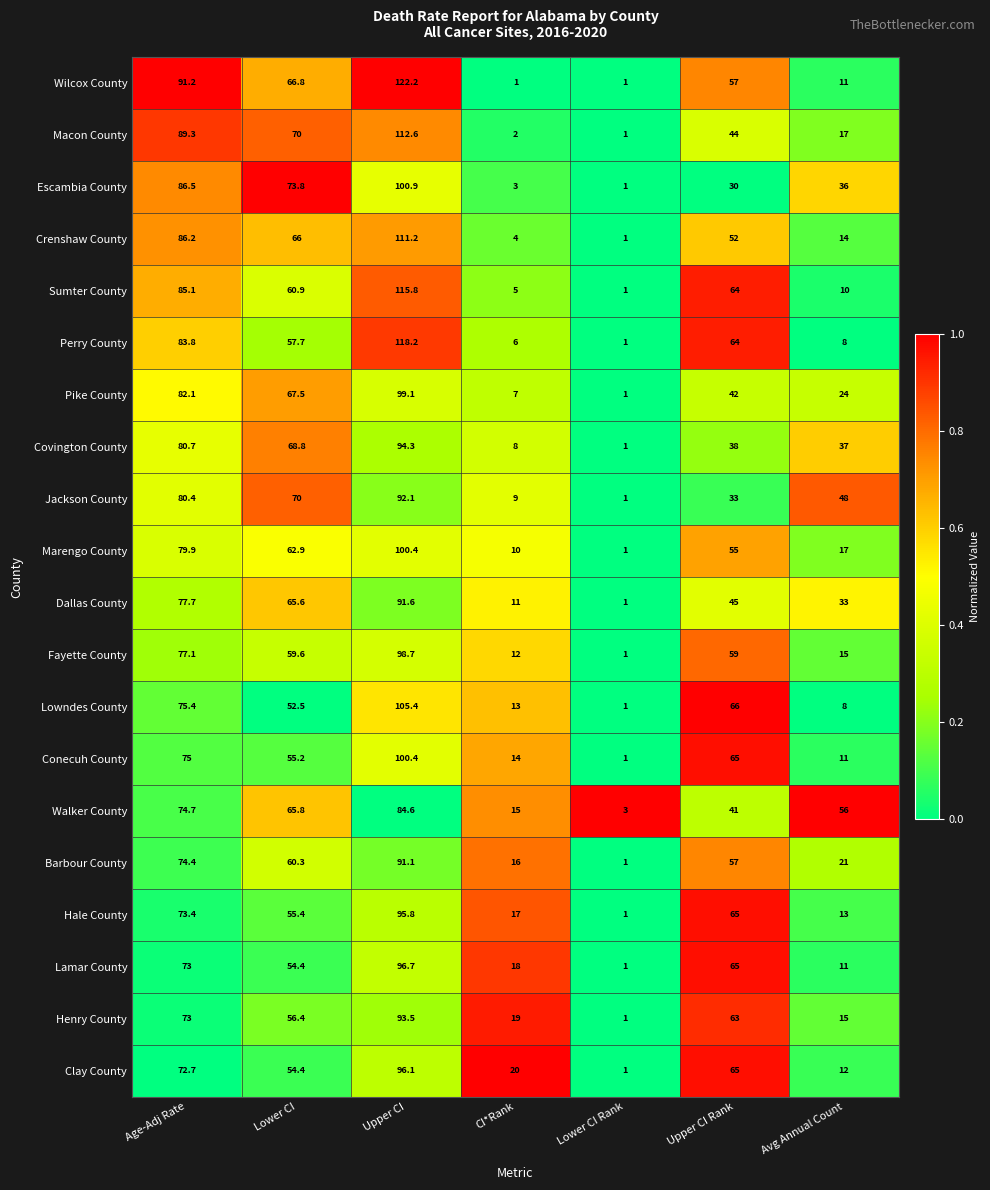

What is the maximum value shown in the chart?

122.2